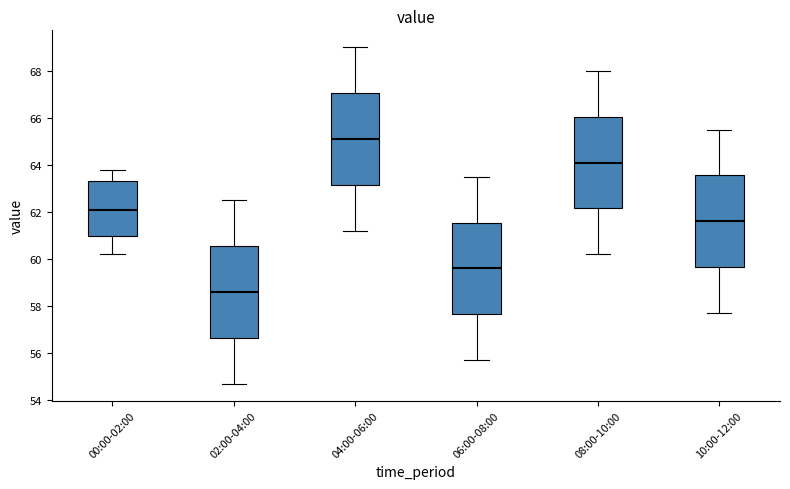

Where is the lower edge of the box for 08:00-10:00 on the y-axis? The values are not printed on the chart, so give them approximately, as read against the axis.

62.2